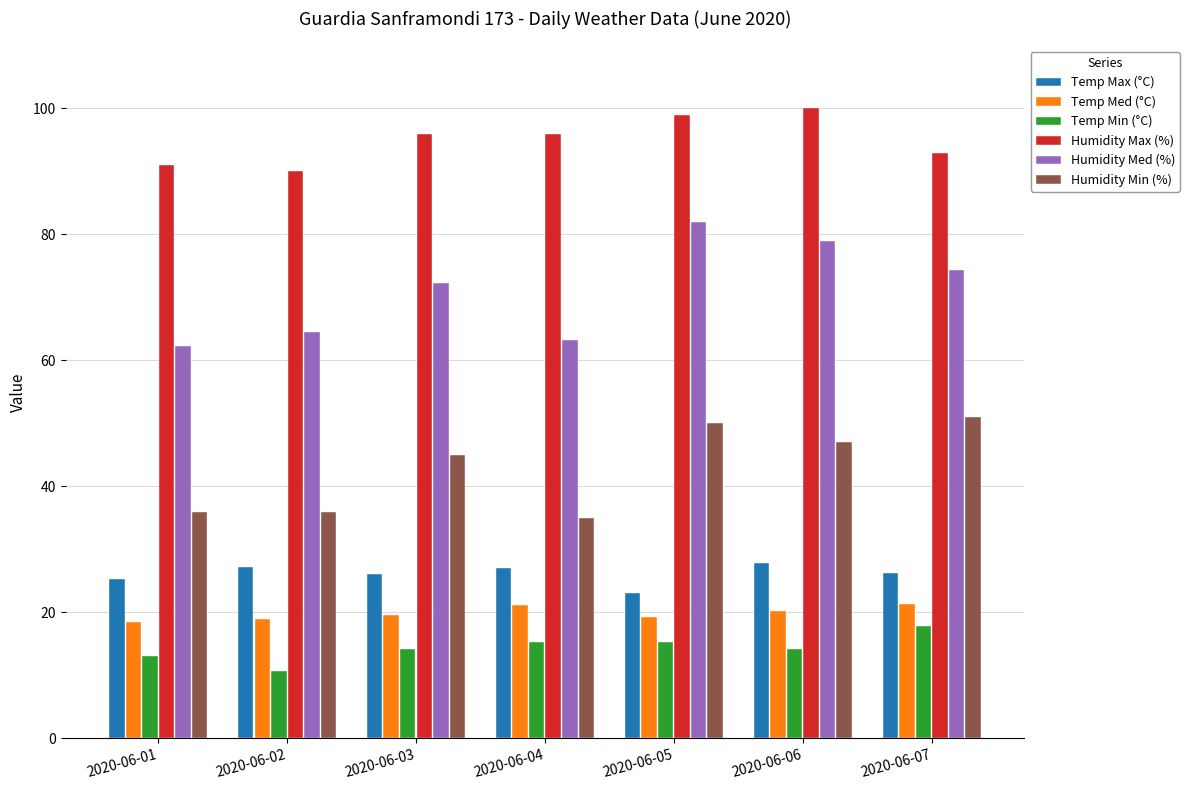

Is the value of Temp Max (°C) at 2020-06-03 greater than the value of Temp Min (°C) at 2020-06-05?

Yes